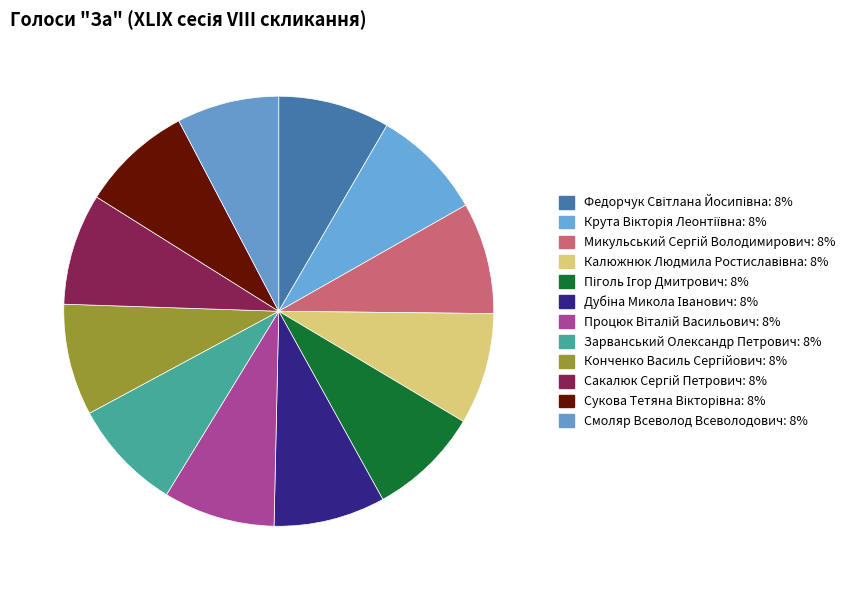

Which category has the biggest portion of the pie?

Федорчук Світлана Йосипівна